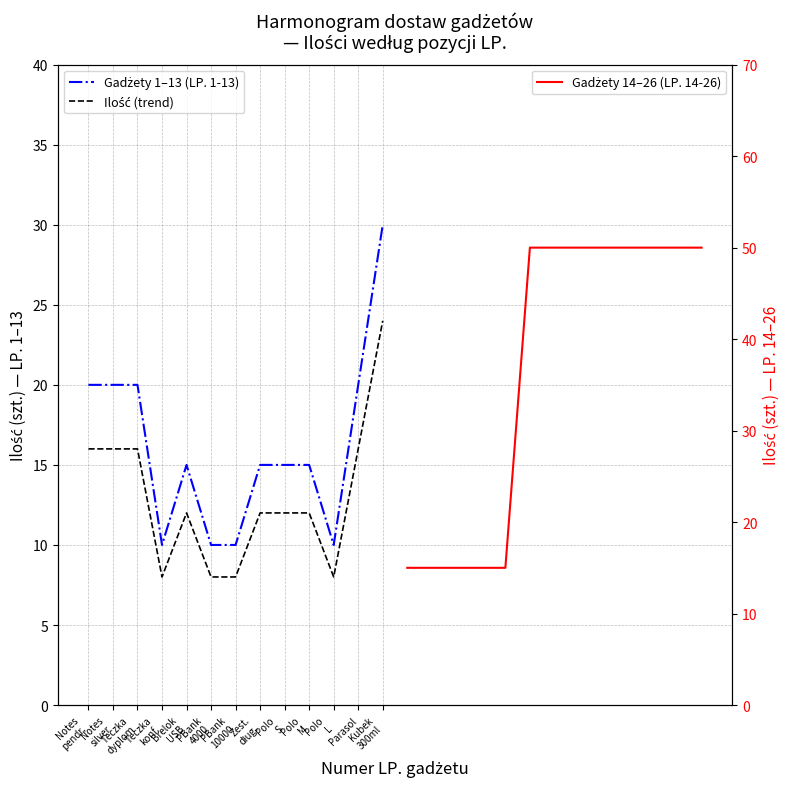

Where is Gadżety 1–13 (LP. 1-13) nearest to the value 20?

Notes
pendr.